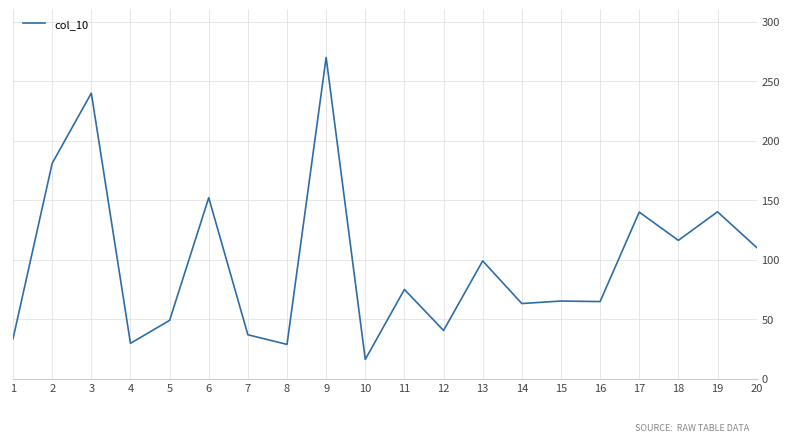

What is the difference between the second highest and minimum values?

223.8